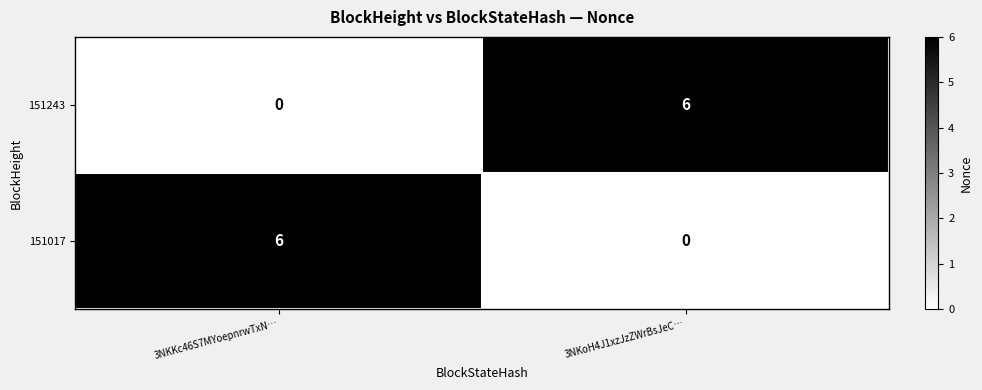

The value of 151243 at 3NKKc46S7MYoepnrwTxN… is -2. True or false?

False